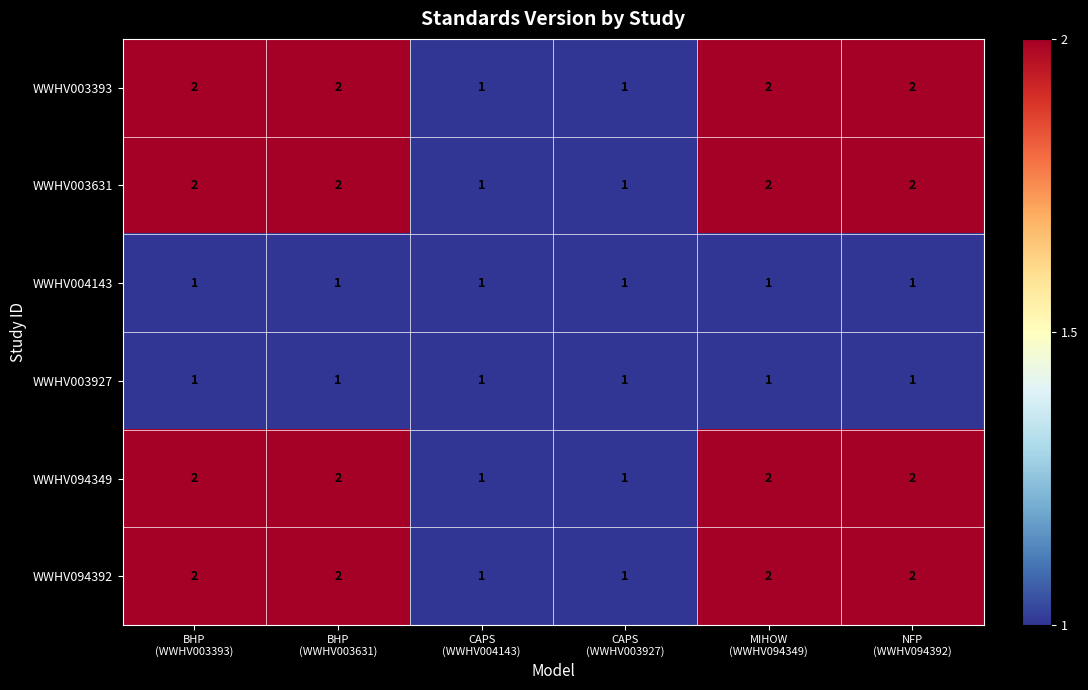

How many WWHV094349 values are between 1 and 2?

6